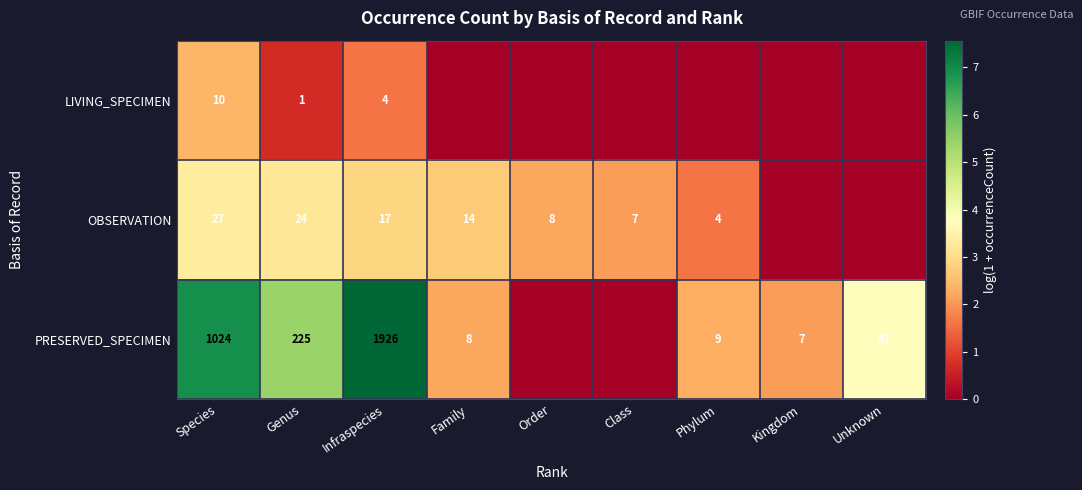

What is the spread (max minus min) of values at Genus?

224